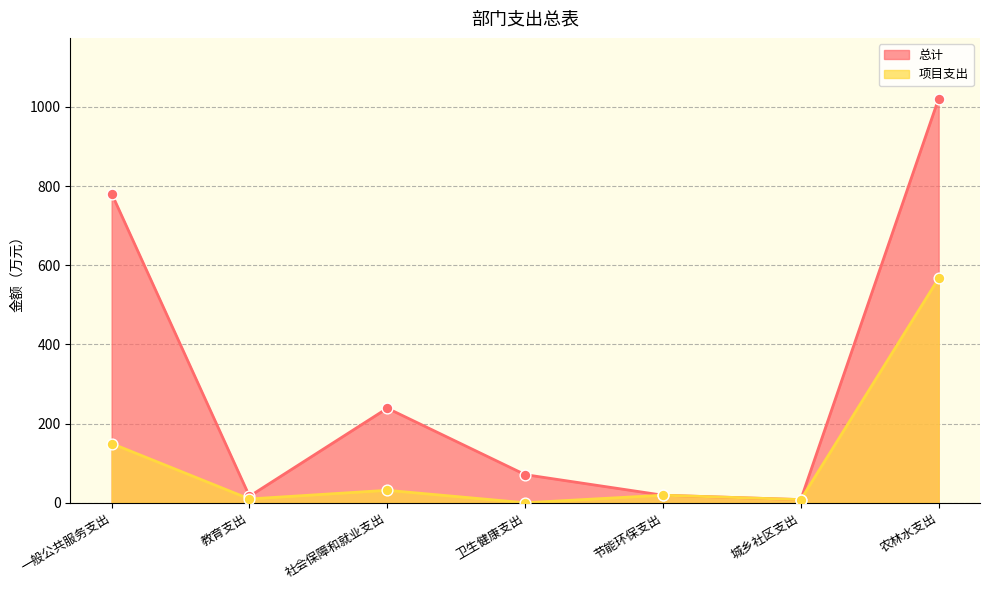

Which series reaches the minimum Y coordinate?

项目支出